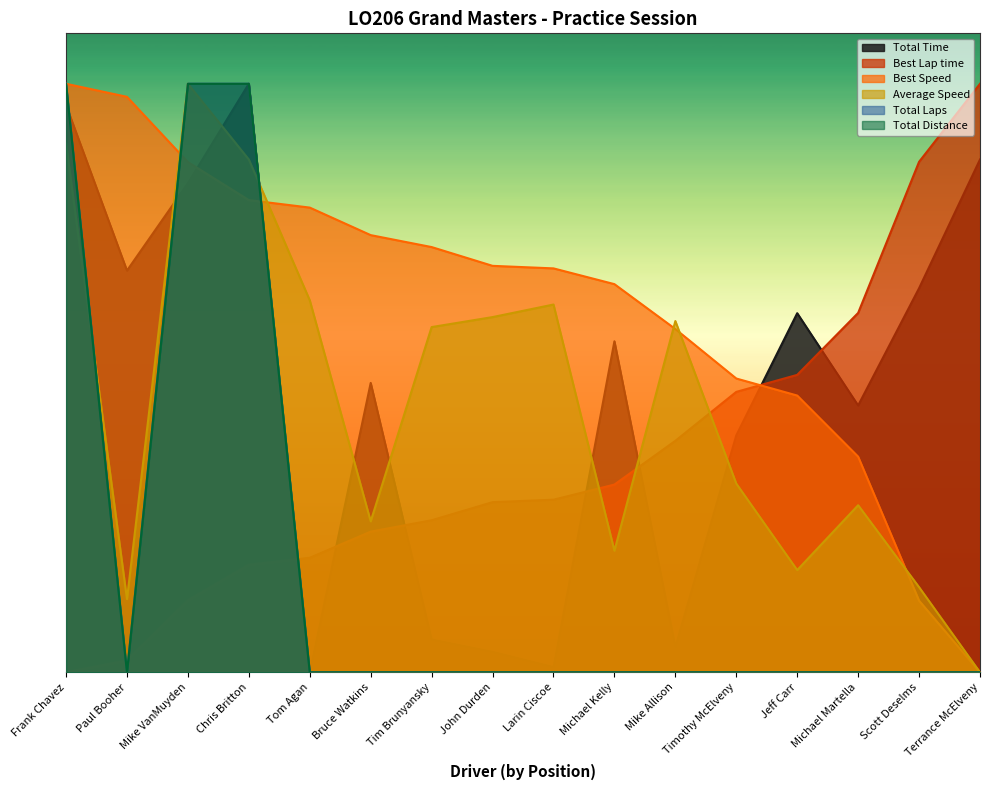

Reading right to left, transcribe all the data shown in this chart.

Total Time: Terrance McElveny=305.0	Scott Deselms=228.4	Michael Martella=158.7	Jeff Carr=213.6	Timothy McElveny=140.9	Mike Allison=15.1	Michael Kelly=196.9	Larin Ciscoe=3.1	John Durden=12.2	Tim Brunyansky=19.5	Bruce Watkins=172.1	Tom Agan=0.0	Chris Britton=350.0	Mike VanMuyden=290.8	Paul Booher=238.9	Frank Chavez=337.4
Best Lap time: Terrance McElveny=350.0	Scott Deselms=303.6	Michael Martella=213.7	Jeff Carr=176.9	Timothy McElveny=166.8	Mike Allison=137.7	Michael Kelly=111.6	Larin Ciscoe=102.6	John Durden=101.2	Tim Brunyansky=90.4	Bruce Watkins=83.7	Tom Agan=68.1	Chris Britton=63.9	Mike VanMuyden=42.8	Paul Booher=7.0	Frank Chavez=0.0
Best Speed: Terrance McElveny=0.0	Scott Deselms=42.6	Michael Martella=128.2	Jeff Carr=164.6	Timothy McElveny=174.7	Mike Allison=204.2	Michael Kelly=230.8	Larin Ciscoe=240.2	John Durden=241.7	Tim Brunyansky=252.9	Bruce Watkins=260.0	Tom Agan=276.4	Chris Britton=280.8	Mike VanMuyden=303.4	Paul Booher=342.2	Frank Chavez=350.0
Average Speed: Terrance McElveny=0.0	Scott Deselms=50.6	Michael Martella=99.4	Jeff Carr=60.8	Timothy McElveny=112.2	Mike Allison=208.9	Michael Kelly=72.3	Larin Ciscoe=218.7	John Durden=211.2	Tim Brunyansky=205.3	Bruce Watkins=89.8	Tom Agan=221.2	Chris Britton=305.0	Mike VanMuyden=350.0	Paul Booher=43.5	Frank Chavez=314.4
Total Laps: Terrance McElveny=0.0	Scott Deselms=0.0	Michael Martella=0.0	Jeff Carr=0.0	Timothy McElveny=0.0	Mike Allison=0.0	Michael Kelly=0.0	Larin Ciscoe=0.0	John Durden=0.0	Tim Brunyansky=0.0	Bruce Watkins=0.0	Tom Agan=0.0	Chris Britton=350.0	Mike VanMuyden=350.0	Paul Booher=0.0	Frank Chavez=350.0
Total Distance: Terrance McElveny=0.0	Scott Deselms=0.0	Michael Martella=0.0	Jeff Carr=0.0	Timothy McElveny=0.0	Mike Allison=0.0	Michael Kelly=0.0	Larin Ciscoe=0.0	John Durden=0.0	Tim Brunyansky=0.0	Bruce Watkins=0.0	Tom Agan=0.0	Chris Britton=350.0	Mike VanMuyden=350.0	Paul Booher=0.0	Frank Chavez=350.0